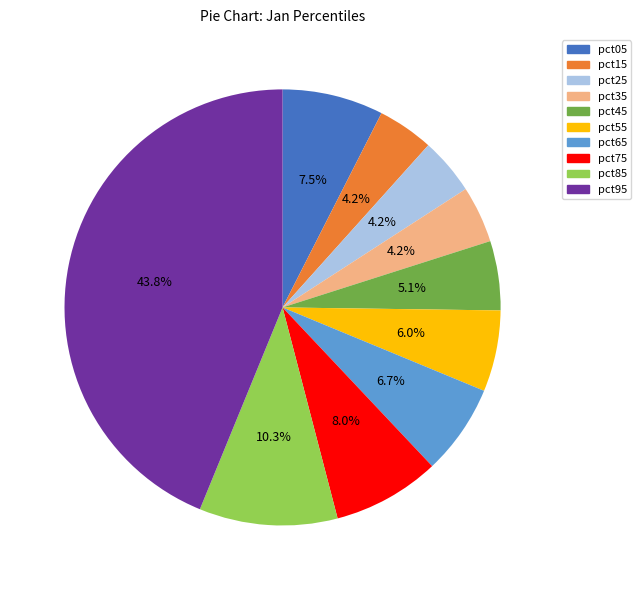

What percentage is NOT represented by pct15?

95.8%